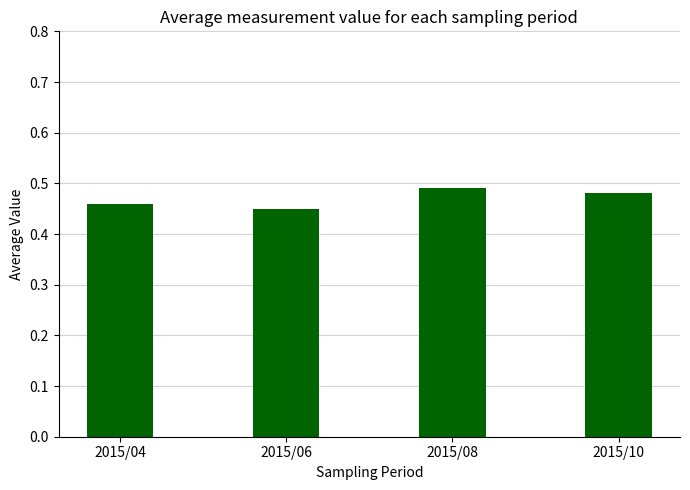

Rank the categories by value from lowest to highest.

2015/06, 2015/04, 2015/10, 2015/08